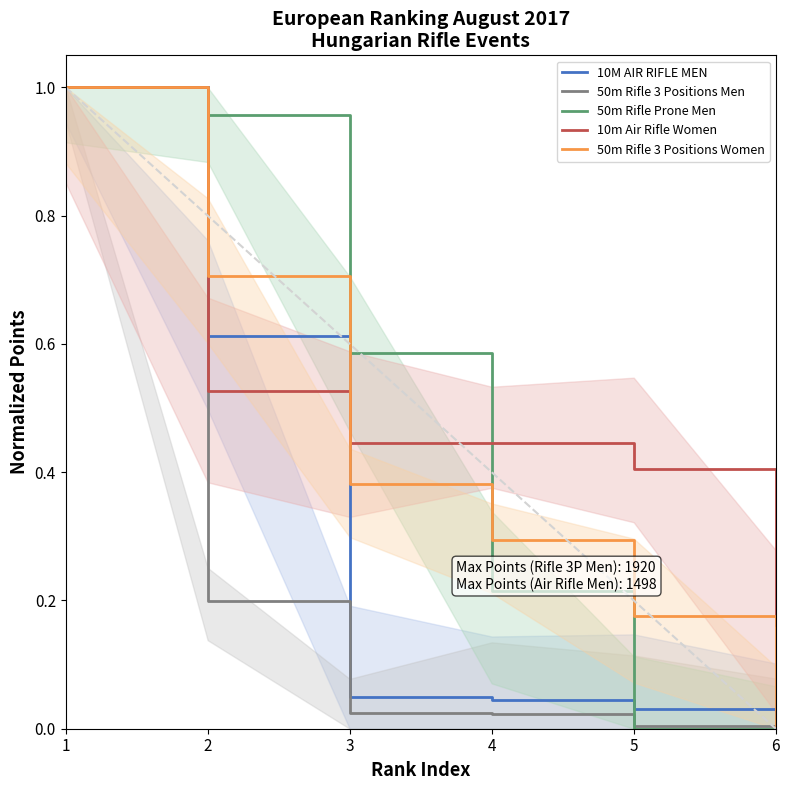

What is the sum of all 50m Rifle 3 Positions Men values?

1.3